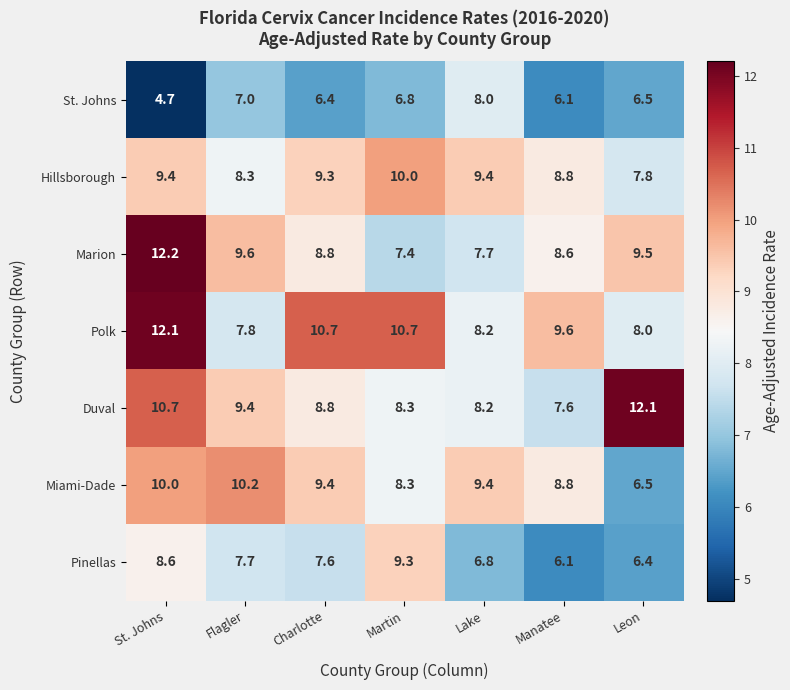

Which category has the lowest value in the Pinellas series?

Manatee